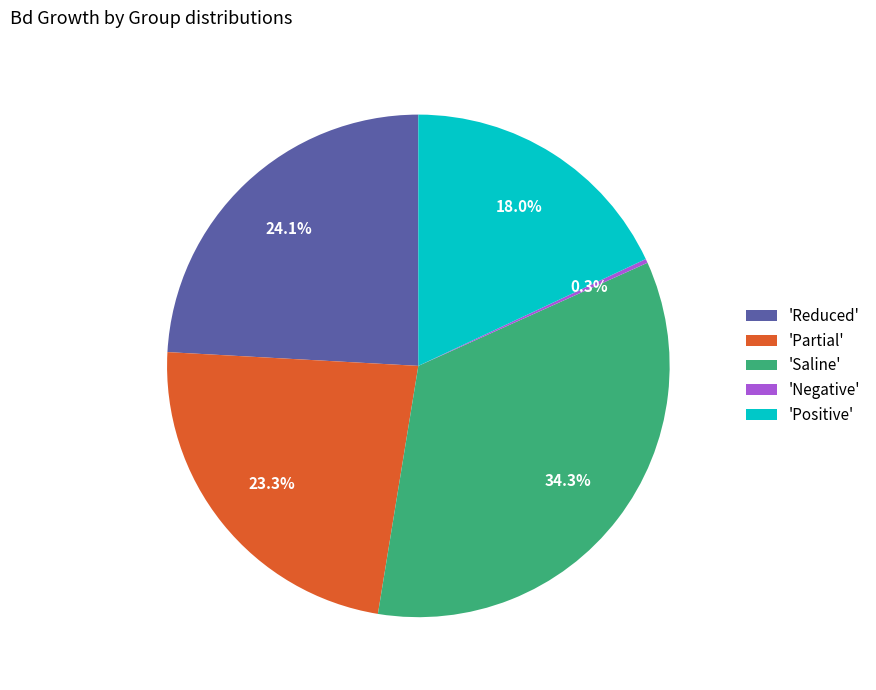

What is the total percentage of 'Reduced' and 'Saline'?

58.4%